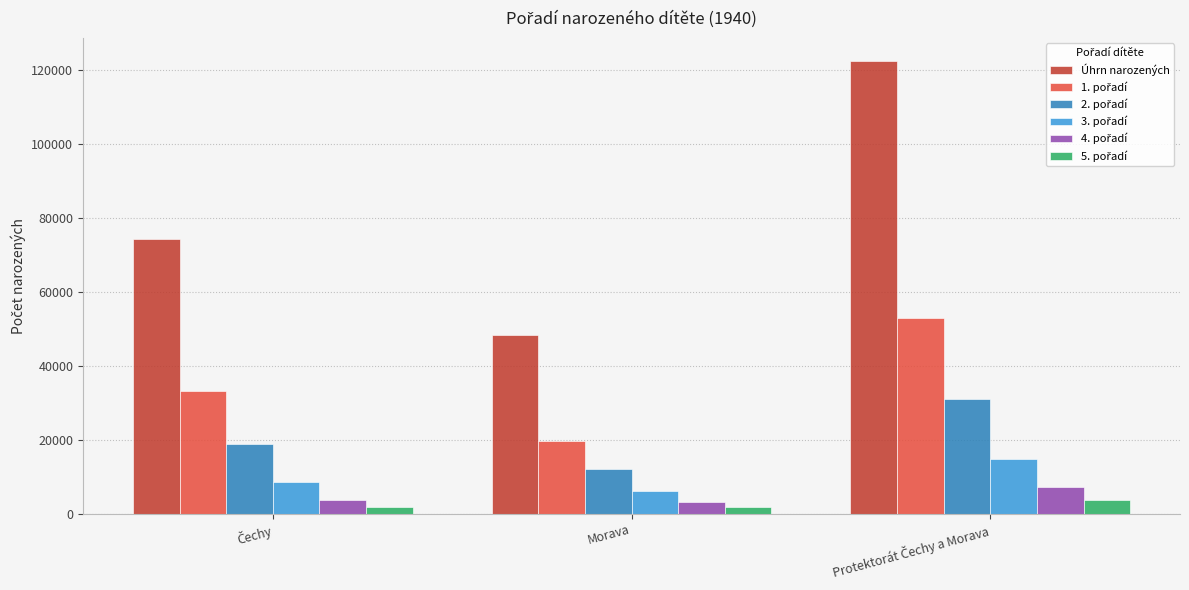

Which series has the largest range (max minus min)?

Úhrn narozených